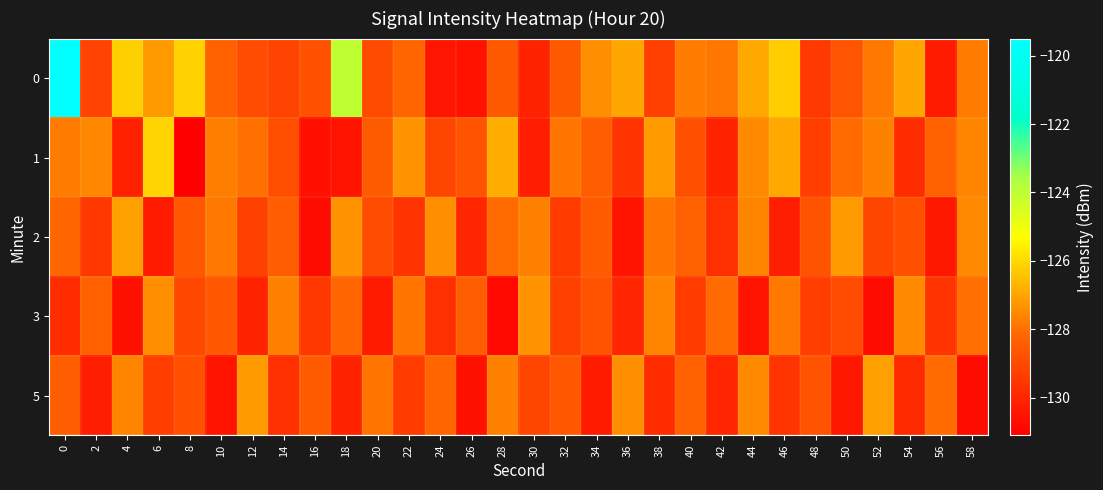

What is the maximum value shown in the chart?

-119.6